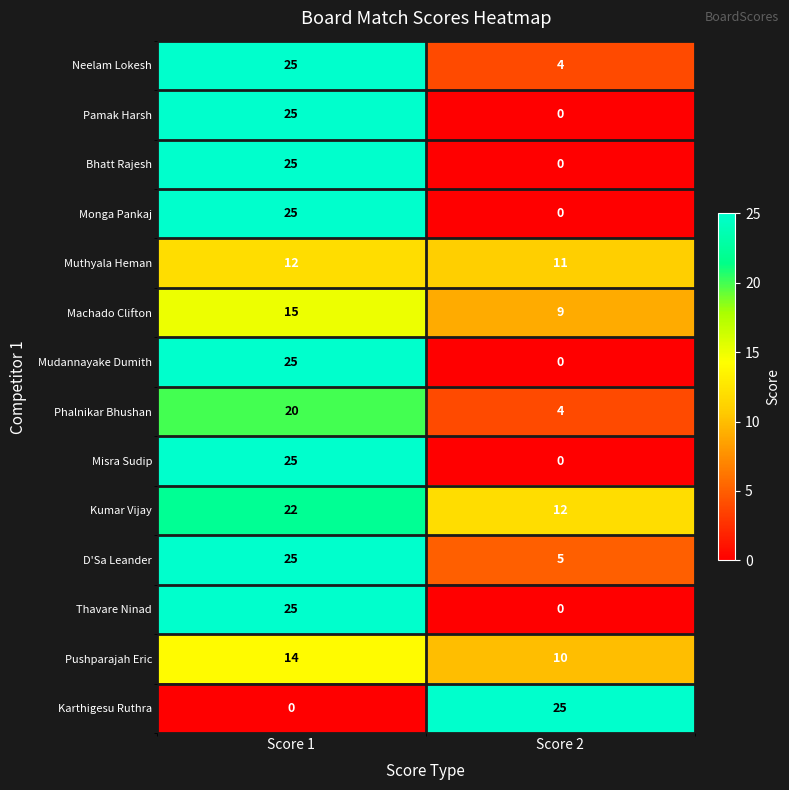

Where is Bhatt Rajesh nearest to the value 12?

Score 2